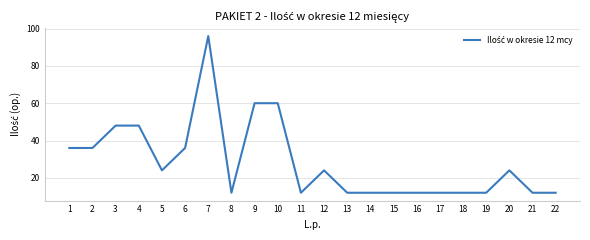

What is the change in value from 5 to 8?

-12